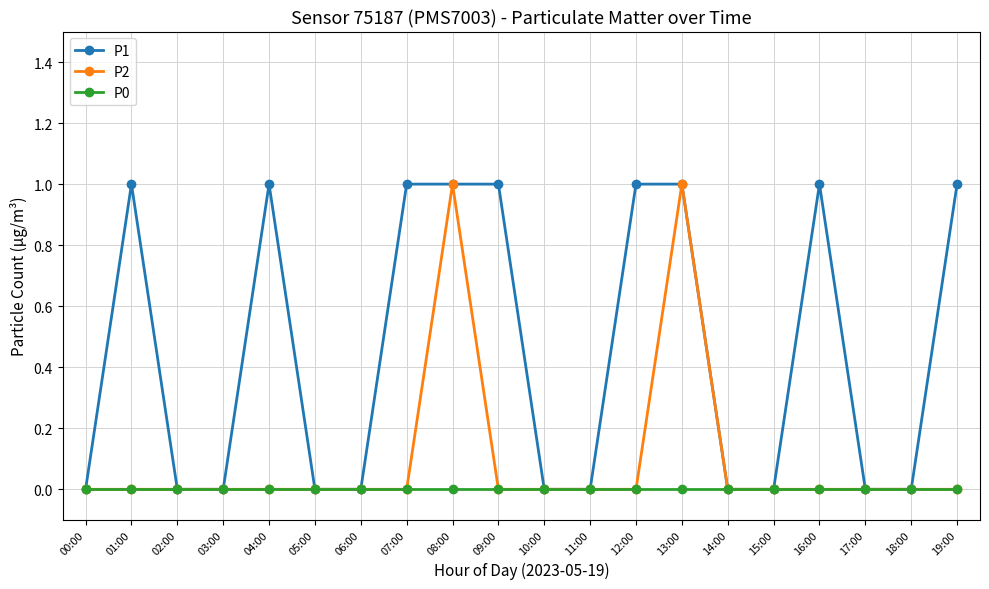

Reading left to right, list all the values displayed in this chart.

P1: 0	1	0	0	1	0	0	1	1	1	0	0	1	1	0	0	1	0	0	1
P2: 0	0	0	0	0	0	0	0	1	0	0	0	0	1	0	0	0	0	0	0
P0: 0	0	0	0	0	0	0	0	0	0	0	0	0	0	0	0	0	0	0	0